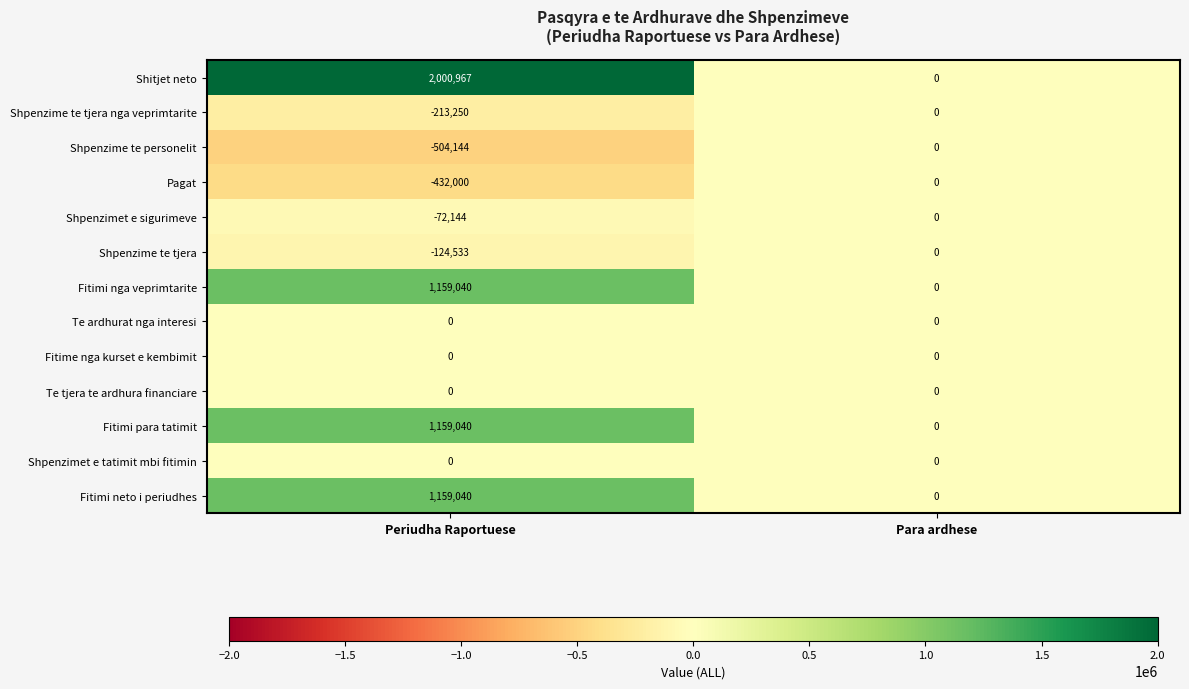

True or false: Shpenzime te personelit has a value of 0 at Para ardhese.

True